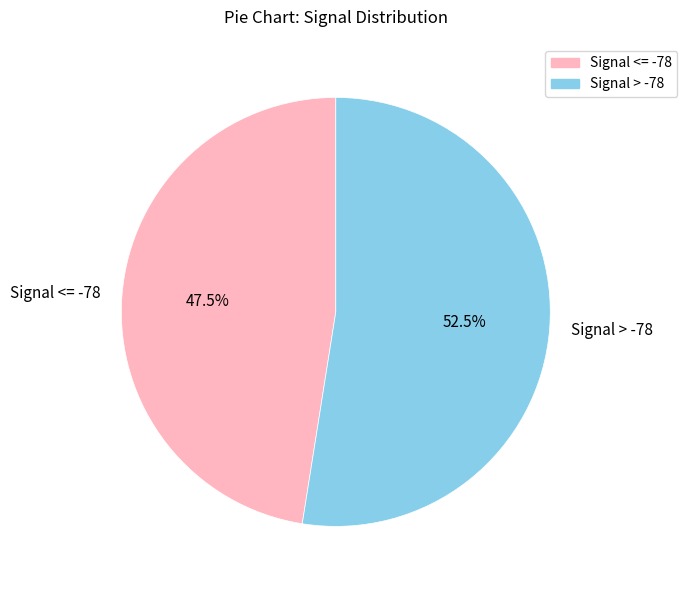

Combined, what portion of the pie is Signal > -78 and Signal <= -78?

100.0%